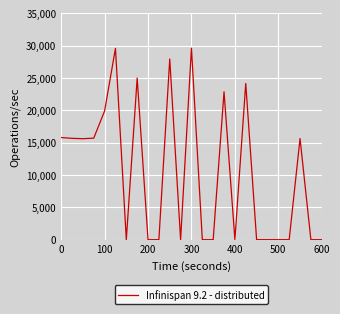

What is the difference between the maximum and minimum values?

29610.0